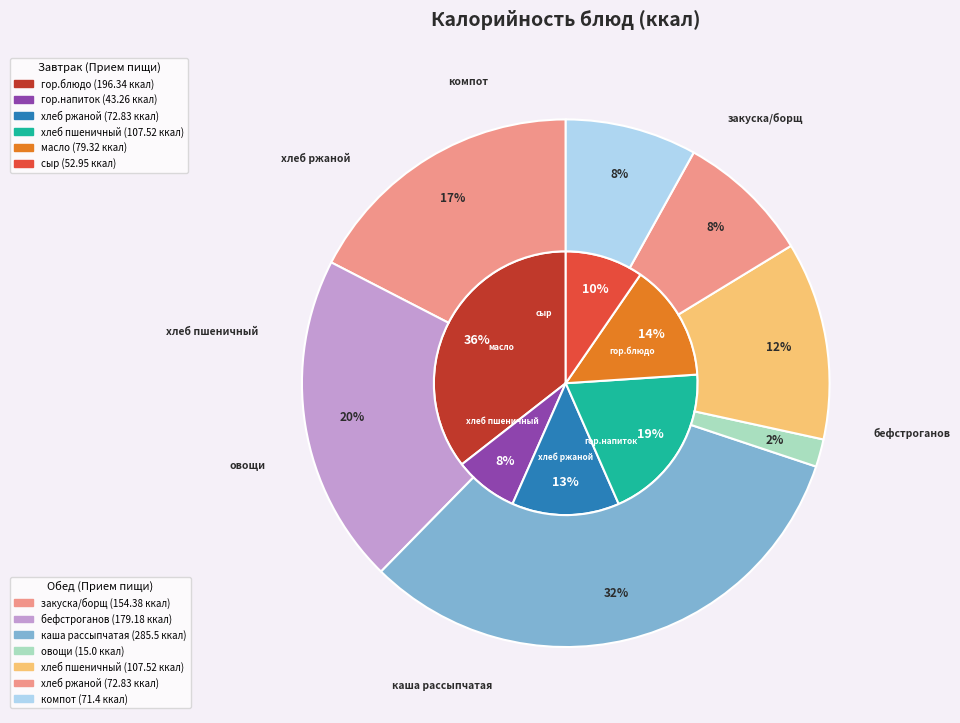

How many segments does this pie chart have?

6